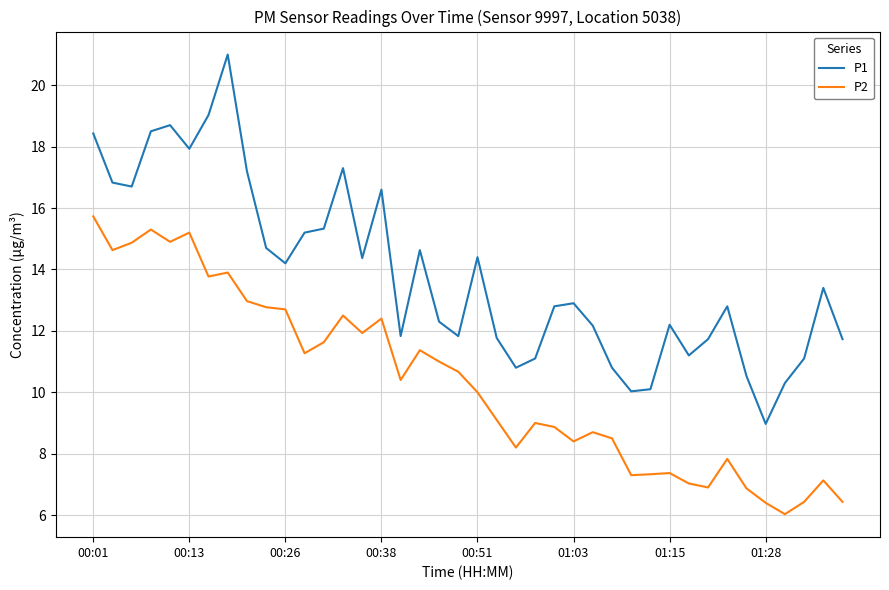

True or false: P2 and P1 intersect in this chart.

False